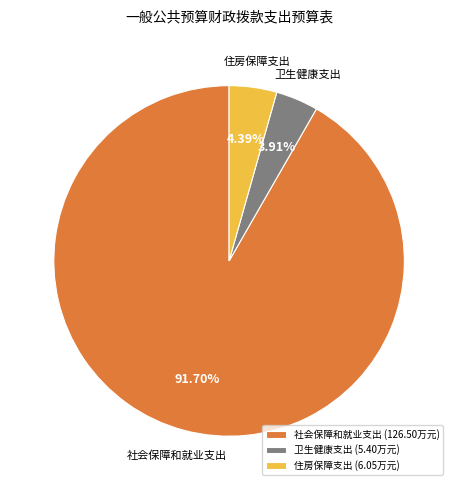

To the nearest percent, what portion does 卫生健康支出 represent?

4%